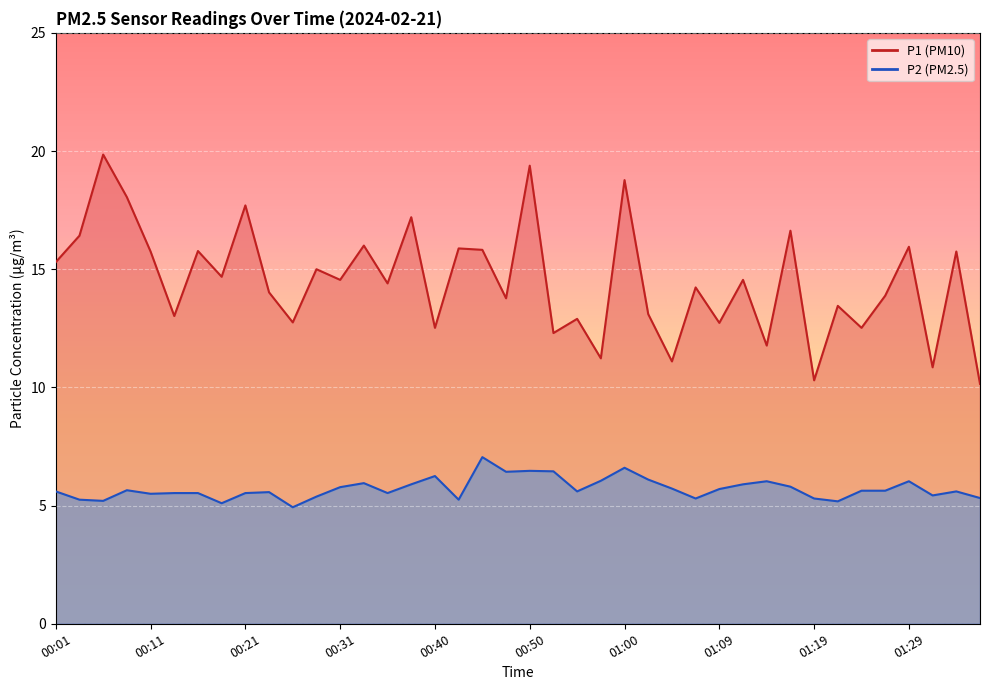

Reading left to right, extract all data points from this chart.

P1: 00:01=15.3	00:04=16.4	00:06=19.9	00:09=18.1	00:11=15.8	00:14=13.0	00:16=15.8	00:18=14.7	00:21=17.7	00:23=14.0	00:26=12.8	00:28=15.0	00:31=14.6	00:33=16.0	00:35=14.4	00:38=17.2	00:40=12.5	00:43=15.9	00:45=15.8	00:48=13.8	00:50=19.4	00:52=12.3	00:55=12.9	00:57=11.2	01:00=18.8	01:02=13.1	01:05=11.1	01:07=14.2	01:09=12.7	01:12=14.6	01:14=11.8	01:17=16.6	01:19=10.3	01:22=13.4	01:24=12.5	01:26=13.9	01:29=15.9	01:31=10.8	01:34=15.8	01:36=10.2
P2: 00:01=5.6	00:04=5.2	00:06=5.2	00:09=5.7	00:11=5.5	00:14=5.5	00:16=5.5	00:18=5.1	00:21=5.5	00:23=5.6	00:26=4.9	00:28=5.4	00:31=5.8	00:33=6.0	00:35=5.5	00:38=5.9	00:40=6.2	00:43=5.2	00:45=7.0	00:48=6.4	00:50=6.5	00:52=6.5	00:55=5.6	00:57=6.0	01:00=6.6	01:02=6.1	01:05=5.7	01:07=5.3	01:09=5.7	01:12=5.9	01:14=6.0	01:17=5.8	01:19=5.3	01:22=5.2	01:24=5.6	01:26=5.6	01:29=6.0	01:31=5.4	01:34=5.6	01:36=5.3